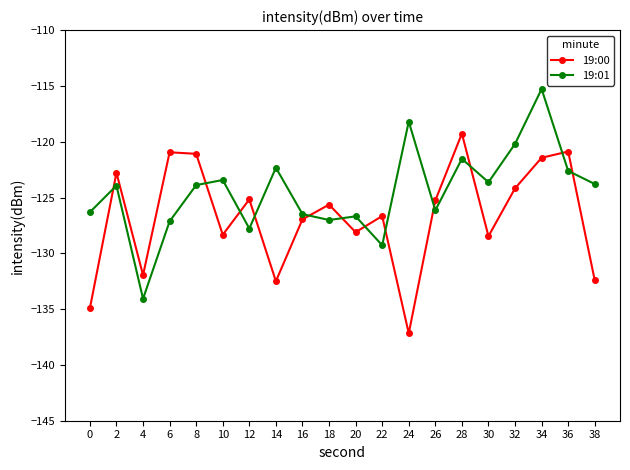

How many distinct data groups are displayed?

2